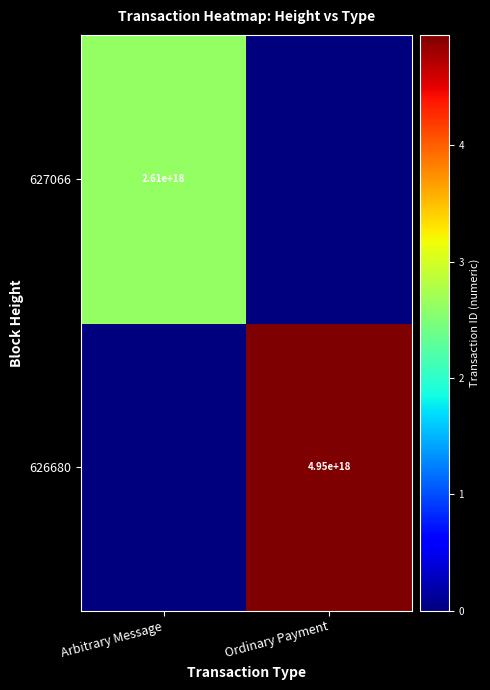

At which category does the chart reach its peak across all series?

Ordinary Payment